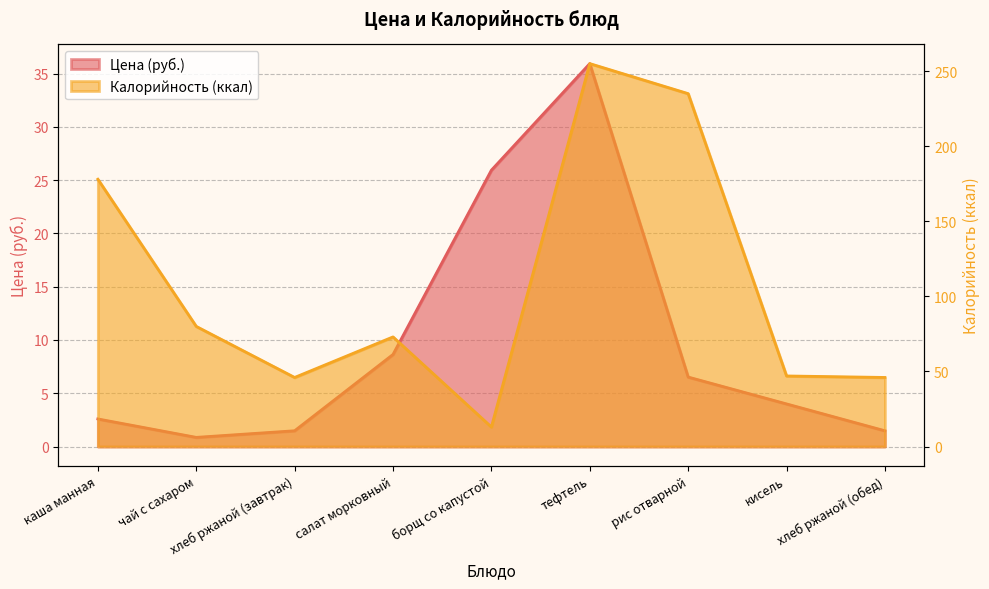

What is the label of the 6th point from the left?

тефтель